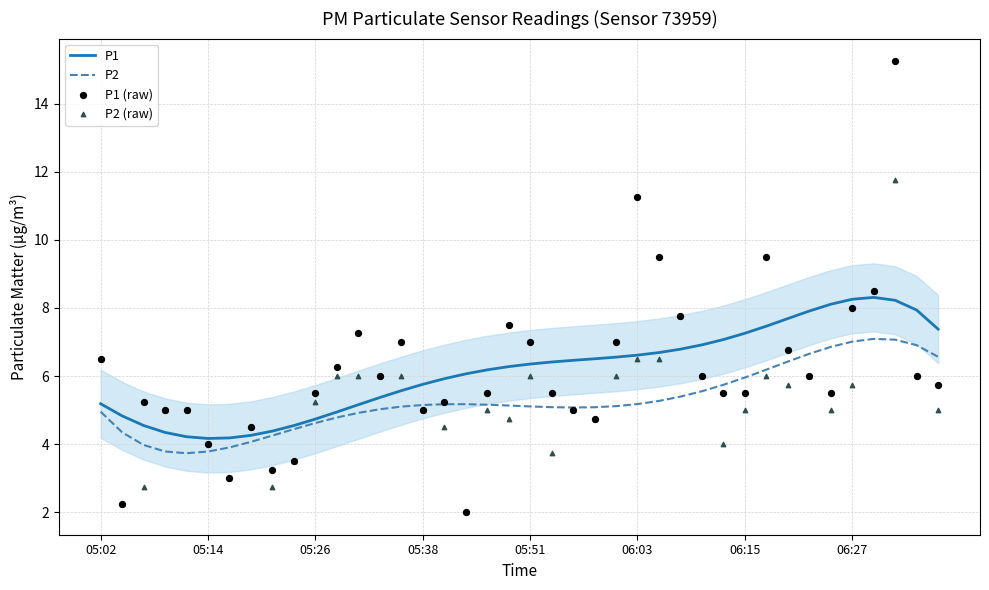

Which series has the largest total across all categories?

P1